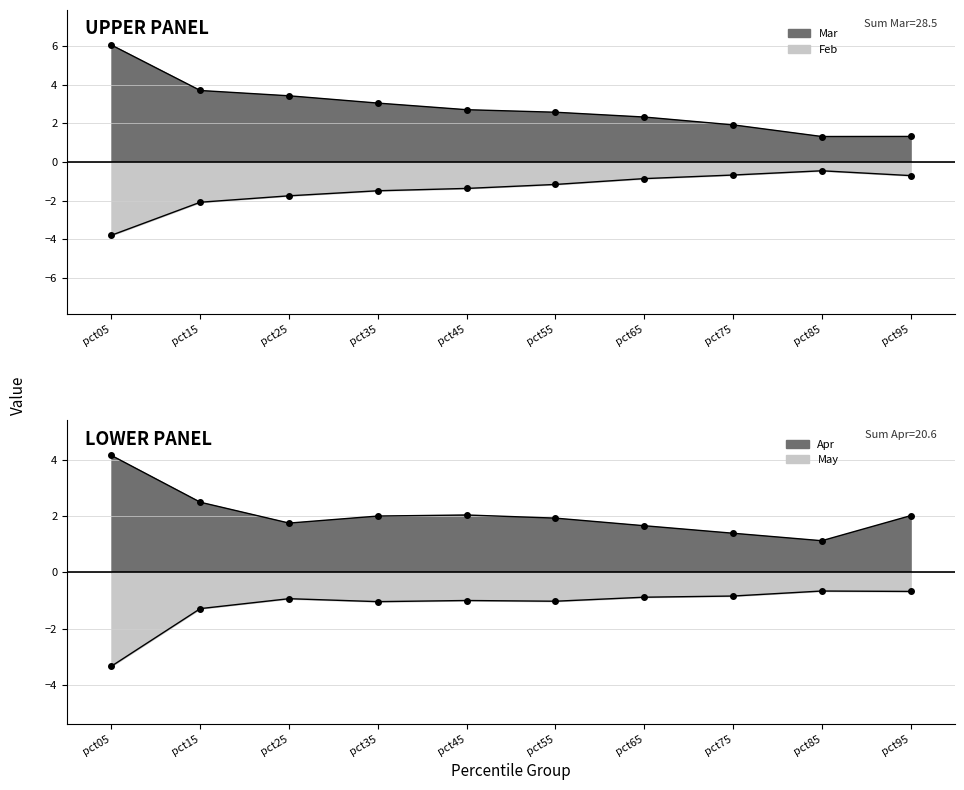

How many values in the Apr series are below 2?

5